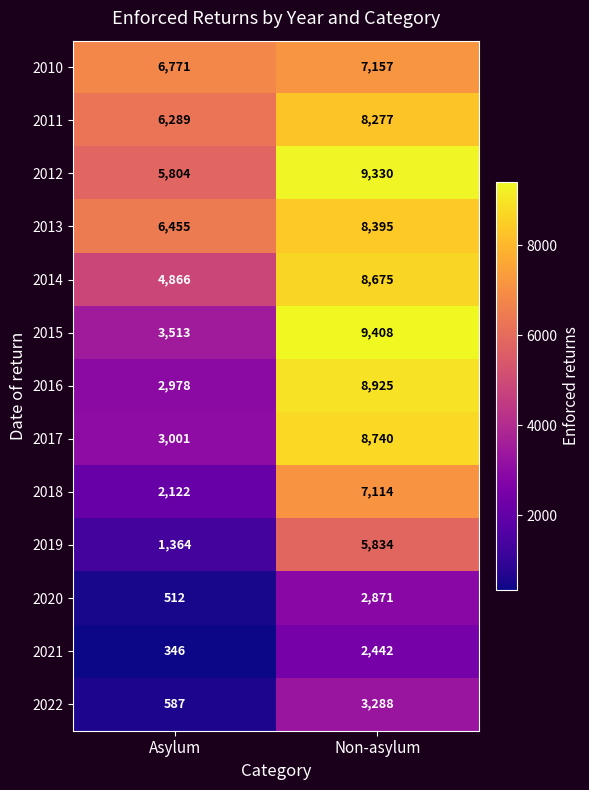

Which series has the largest range (max minus min)?

2016